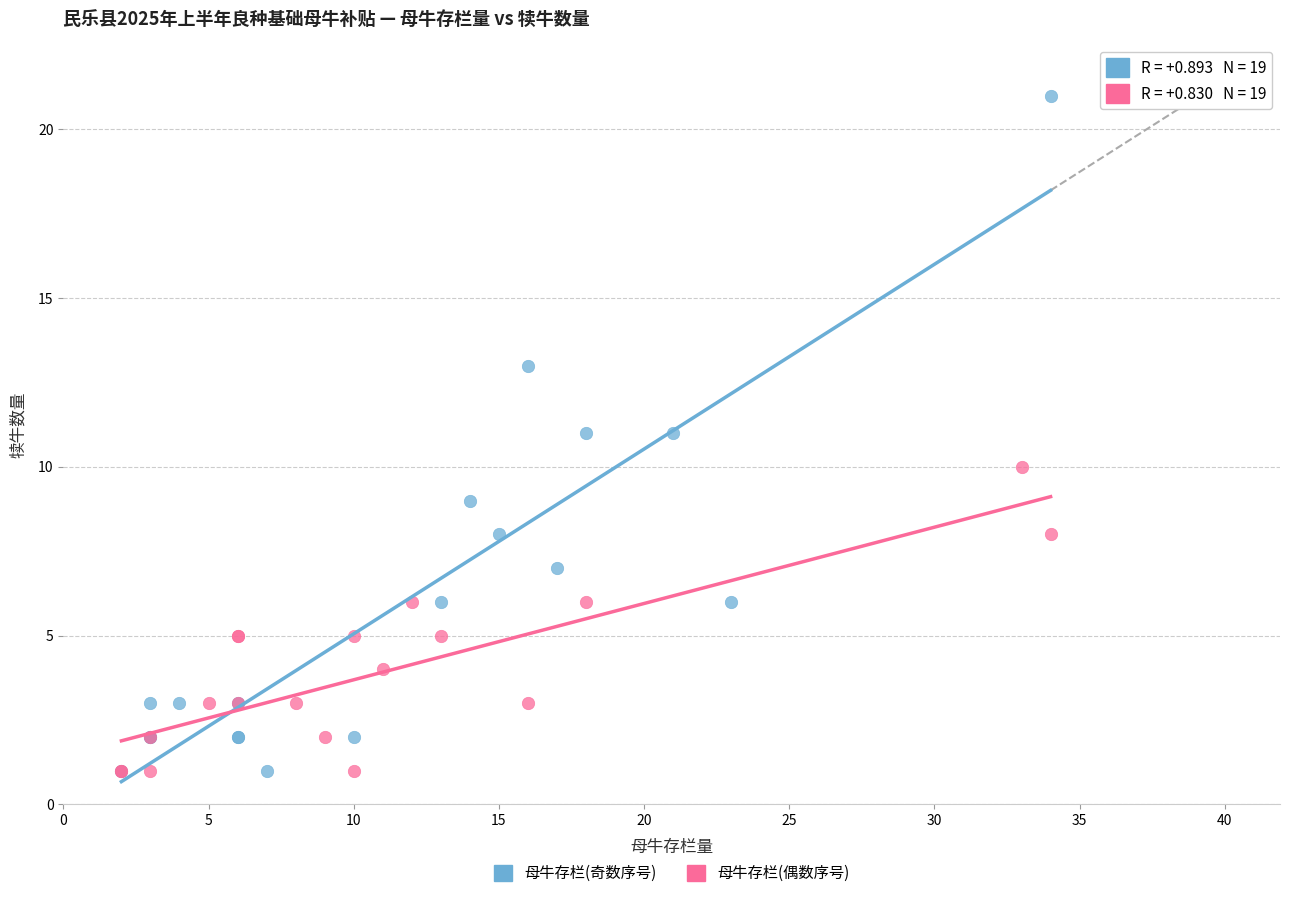

Which series has the largest Y range (max minus min)?

母牛存栏(奇数序号)